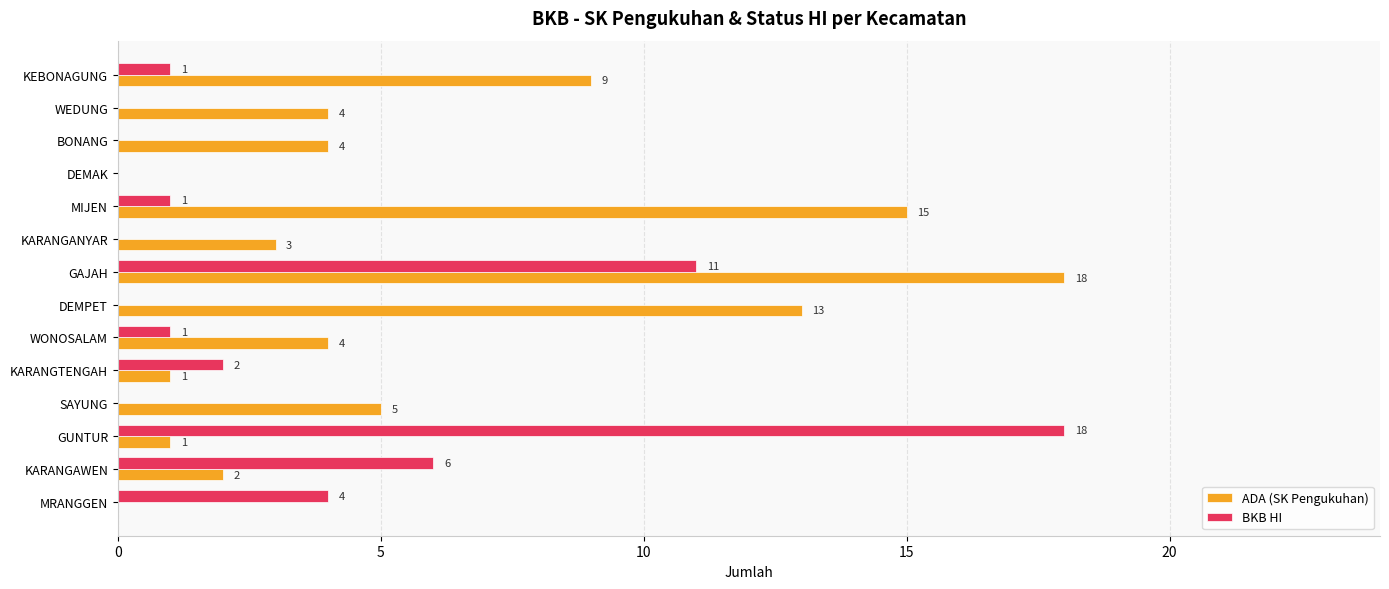

The value of BKB HI at MIJEN is 2. True or false?

False